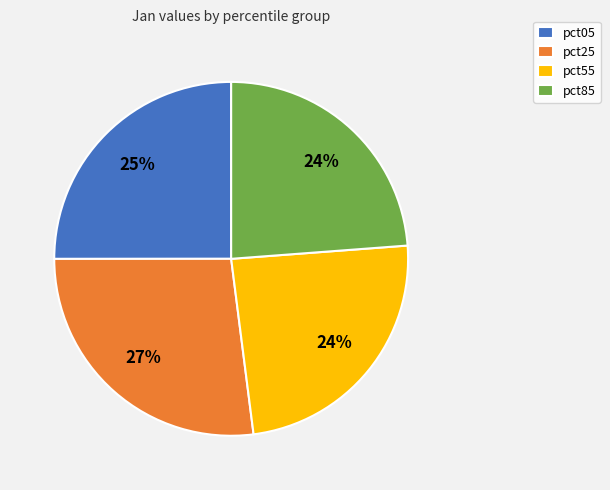

Which slice is the largest?

pct25